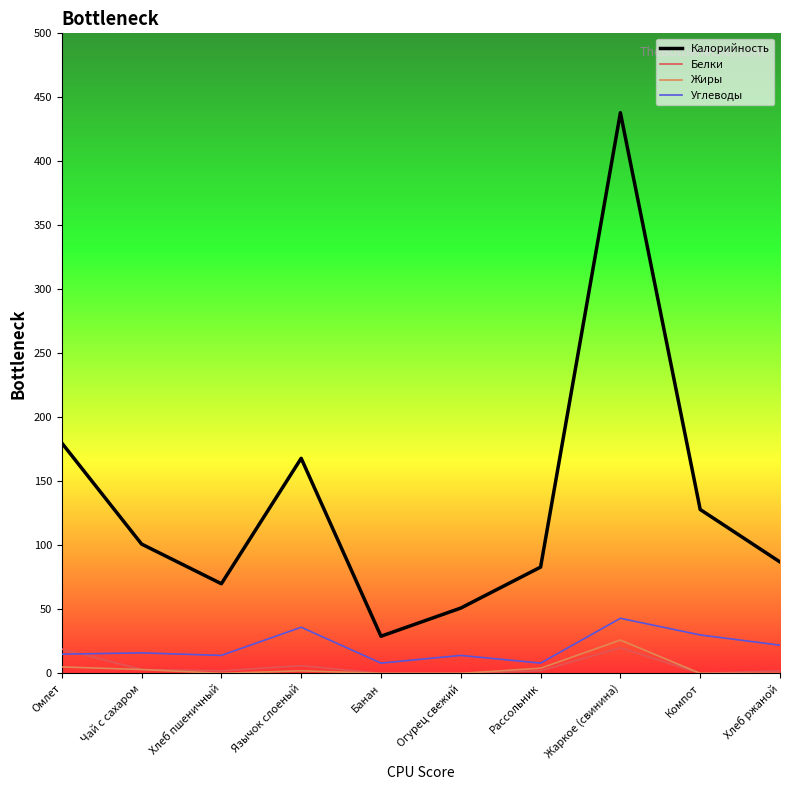

At which label does Калорийность reach its minimum?

Банан